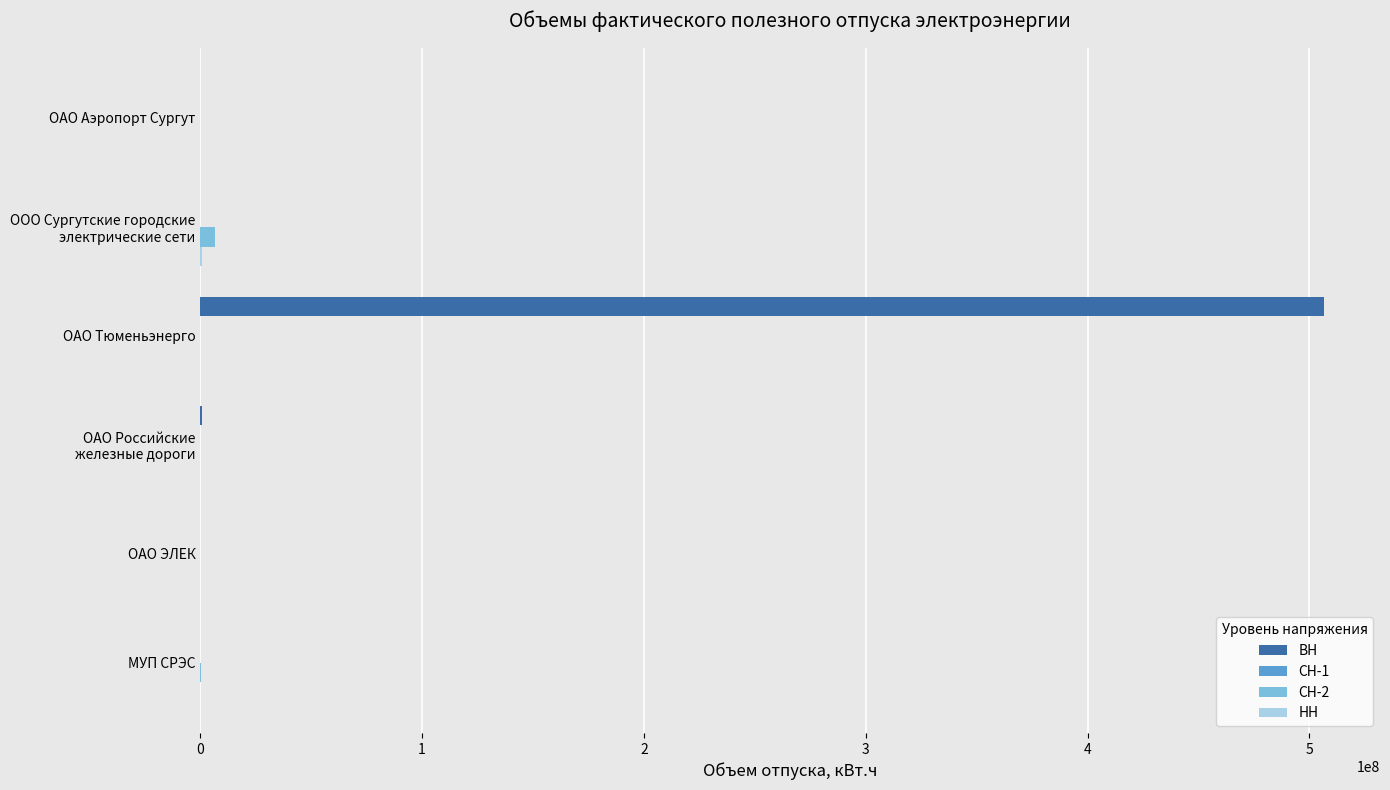

What is the maximum value shown in the chart?

506457668